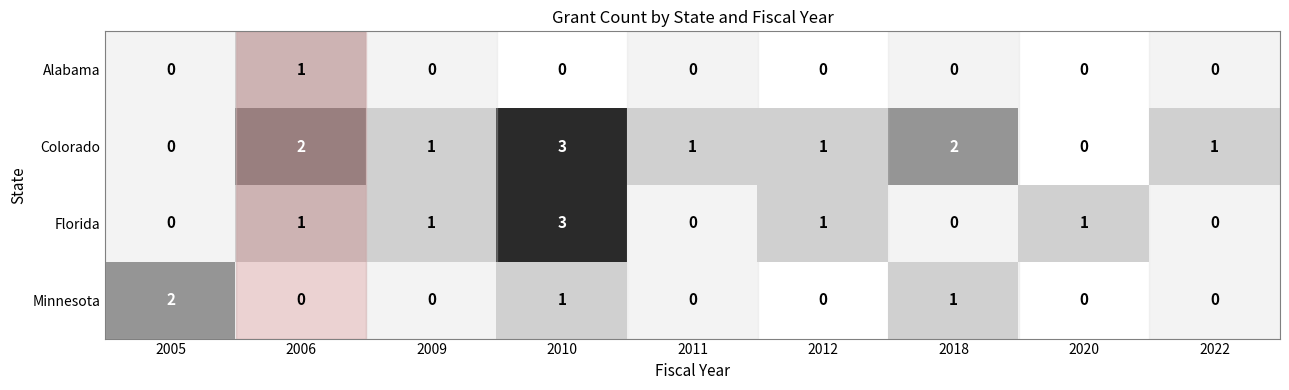

At which label does Minnesota reach its peak?

2005